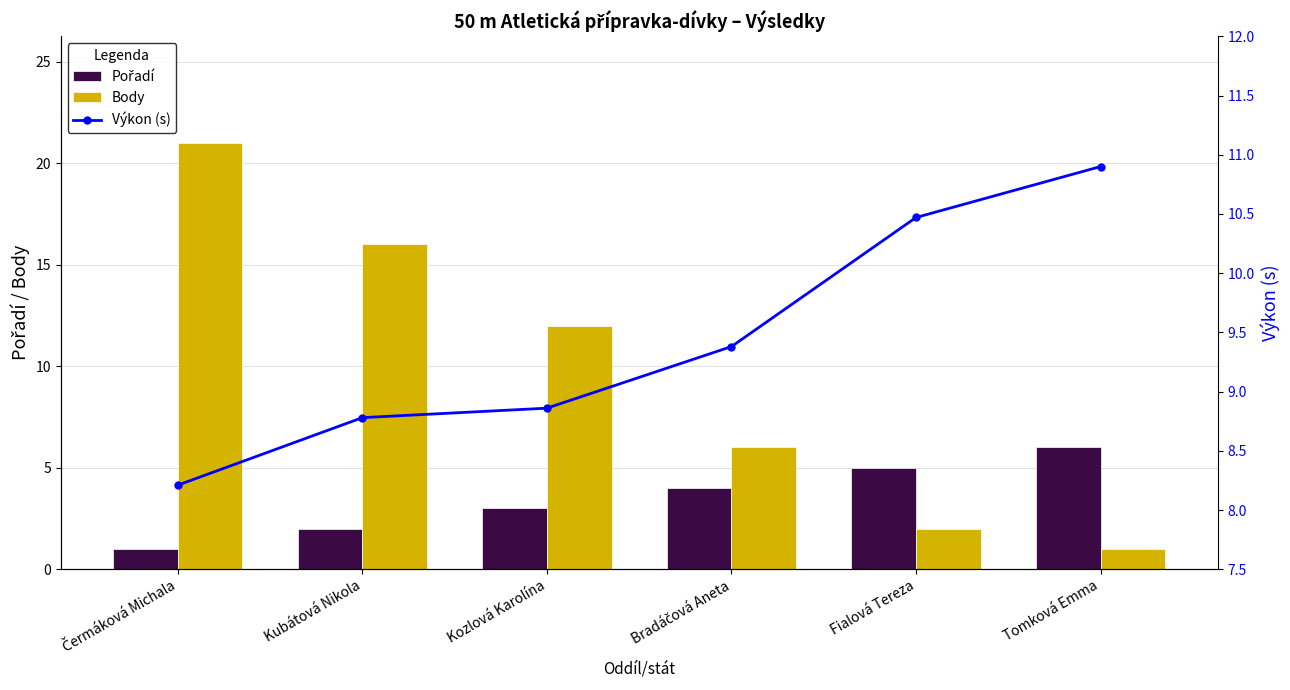

Where is Výkon (s) nearest to the value 9?

Kozlová Karolína